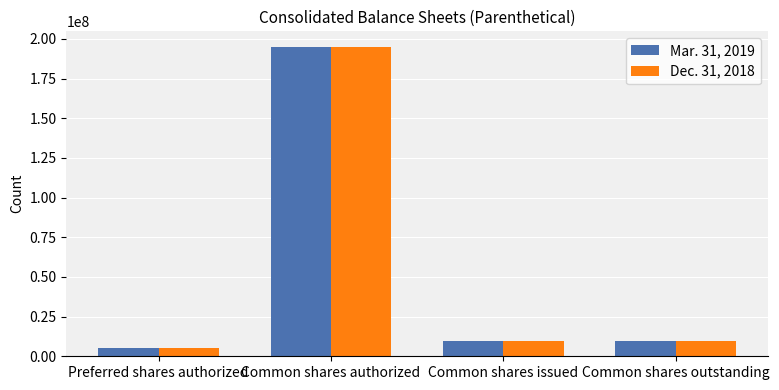

At which category is the sum across all series the highest?

Common shares authorized